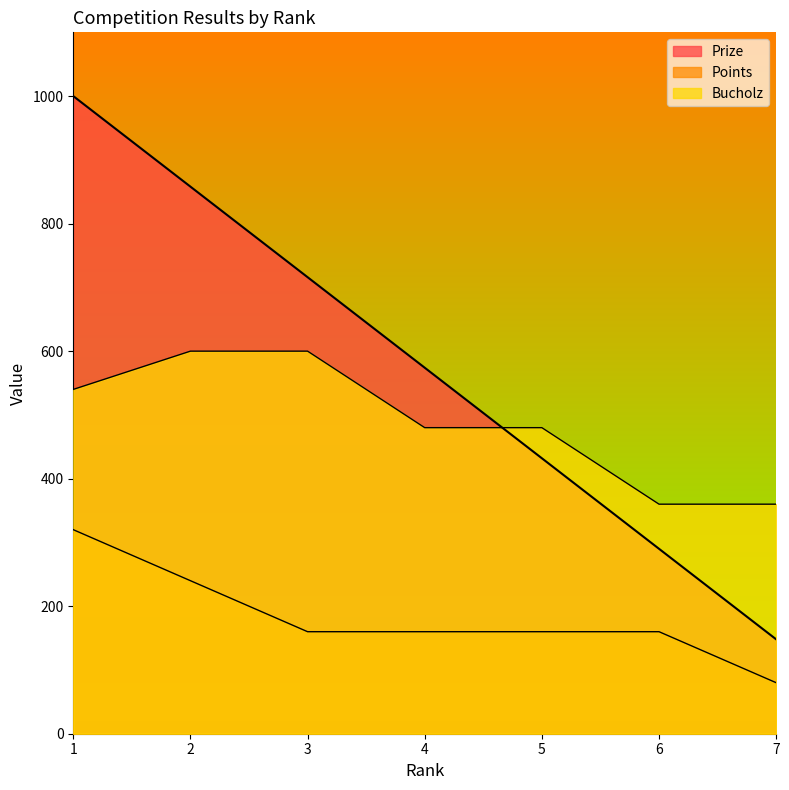

What is the value of the Bucholz point at the 2nd from the left?

600